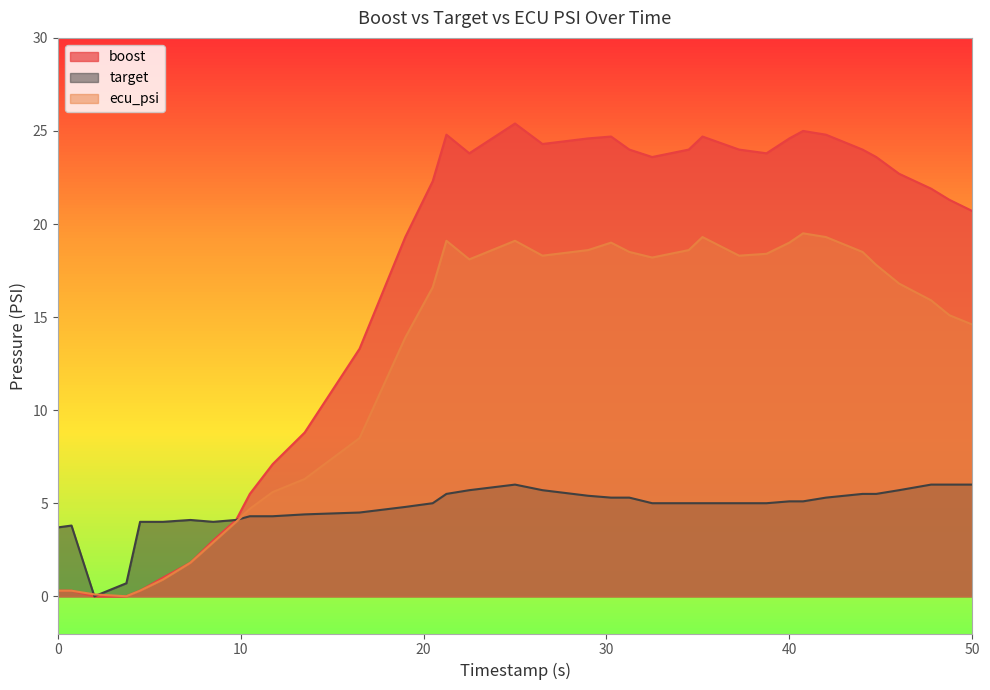

How many values in the ecu_psi series are below 16?

17